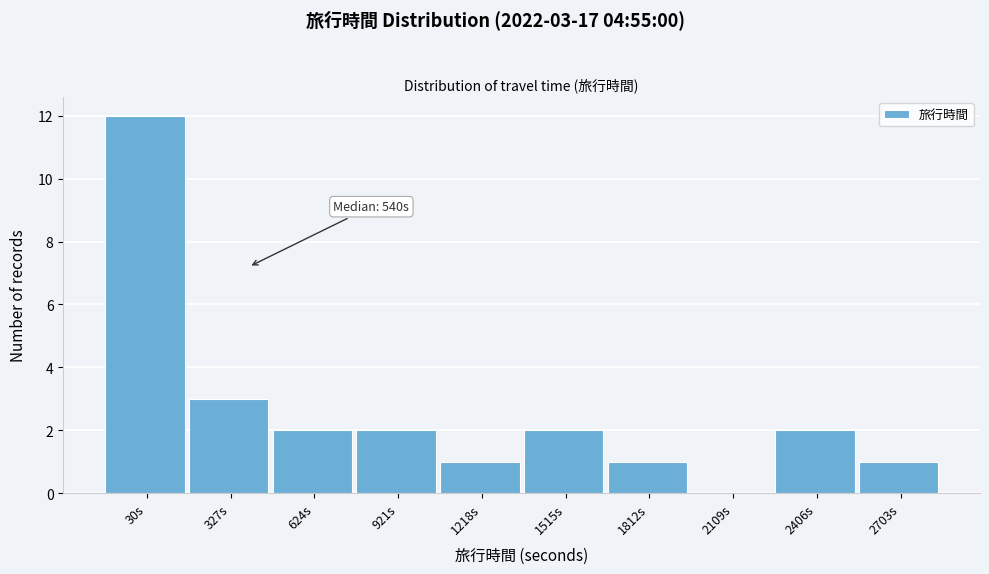

Reading left to right, list all the values displayed in this chart.

30s=12	327s=3	624s=2	921s=2	1218s=1	1515s=2	1812s=1	2109s=0	2406s=2	2703s=1